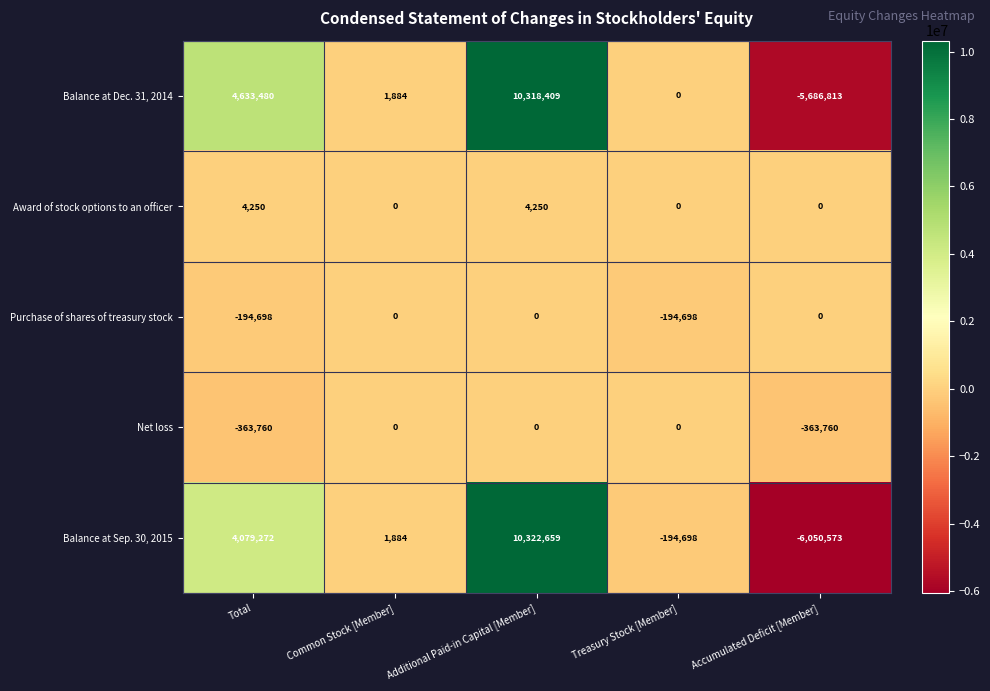

List the labels in order of Balance at Sep. 30, 2015 value, smallest first.

Accumulated Deficit [Member], Treasury Stock [Member], Common Stock [Member], Total, Additional Paid-in Capital [Member]